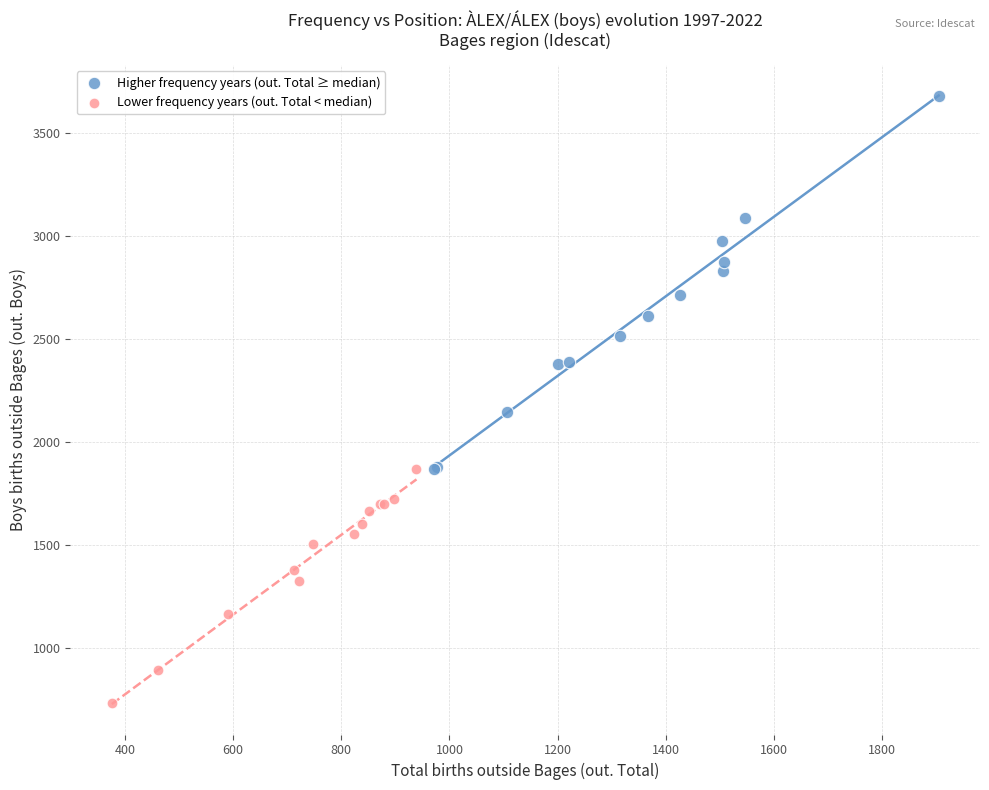

Which series reaches the maximum Y coordinate?

Higher frequency years (out. Total ≥ median)